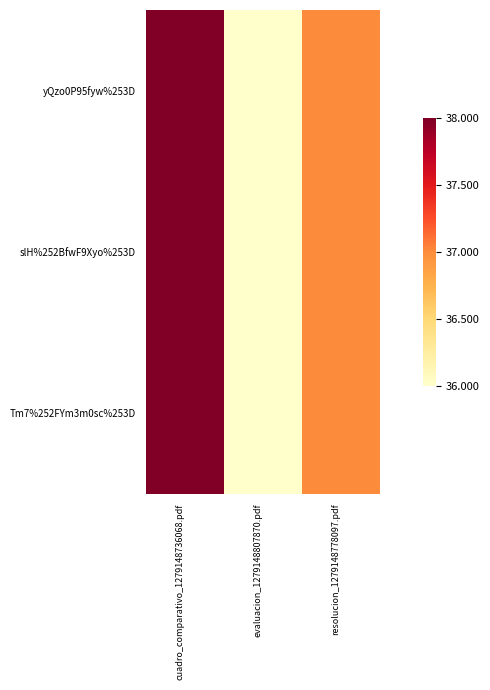

Reading left to right, list all the values displayed in this chart.

yQzo0P95fyw%253D: cuadro_comparativo_1279148736068.pdf=1.0	evaluacion_1279148807870.pdf=0.0	resolucion_1279148778097.pdf=0.5
slH%252BfwF9Xyo%253D: cuadro_comparativo_1279148736068.pdf=1.0	evaluacion_1279148807870.pdf=0.0	resolucion_1279148778097.pdf=0.5
Tm7%252FYm3m0sc%253D: cuadro_comparativo_1279148736068.pdf=1.0	evaluacion_1279148807870.pdf=0.0	resolucion_1279148778097.pdf=0.5